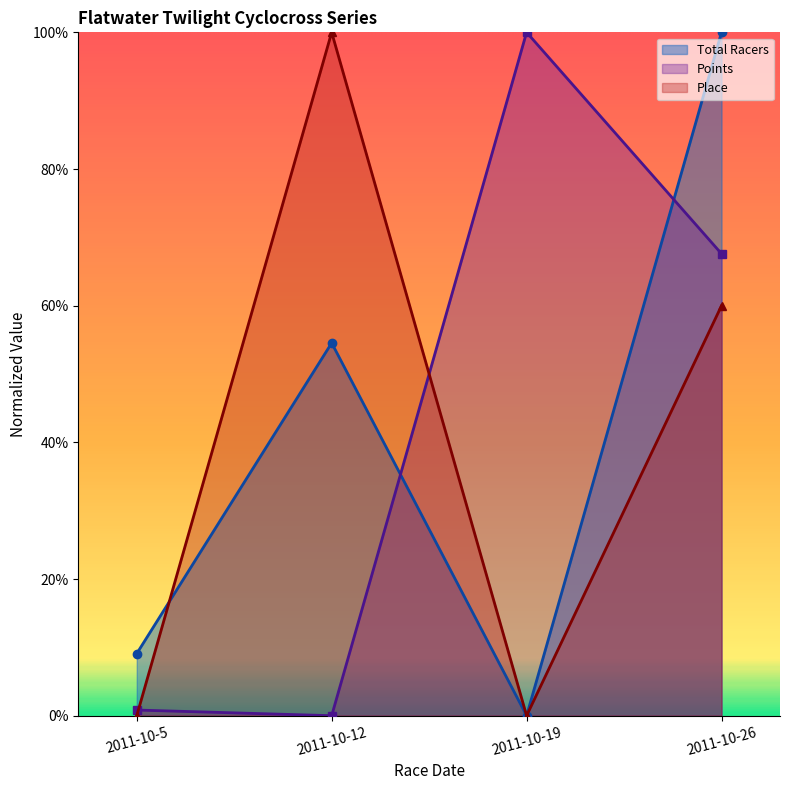

Between 2011-10-19 and 2011-10-26, which series saw the biggest shift?

Total Racers